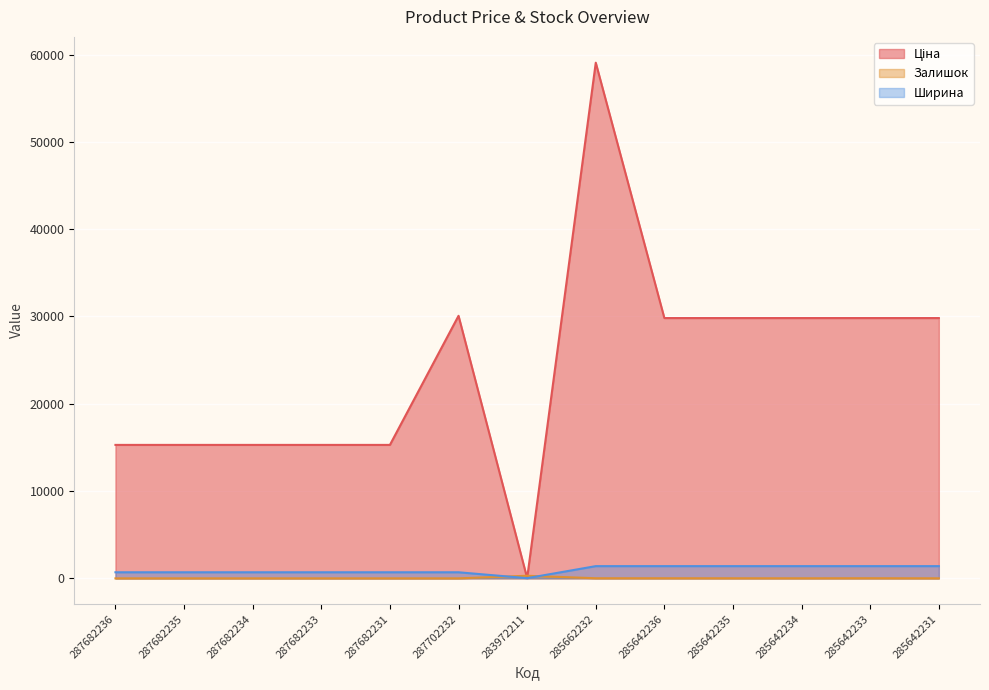

What is the difference between the second highest and second lowest values in the Залишок series?

15.0